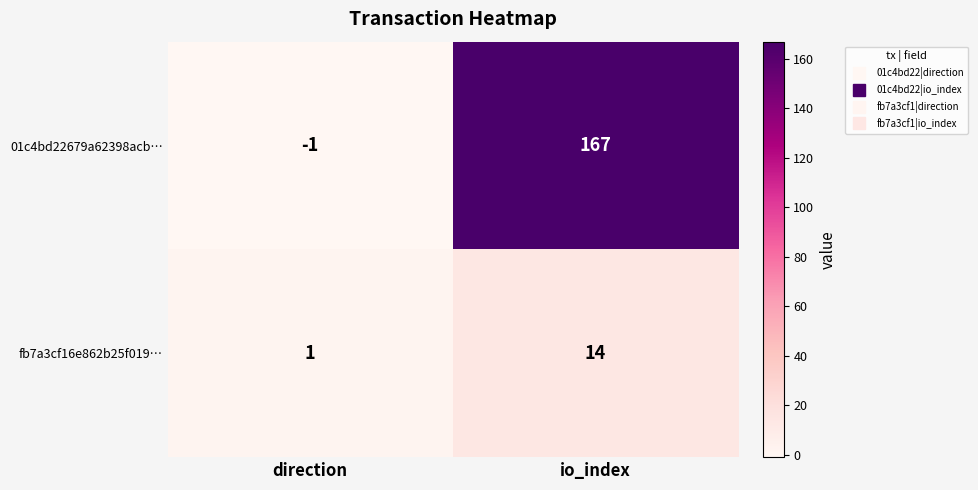

At which label is 01c4bd22679a62398acb… closest to 83?

direction